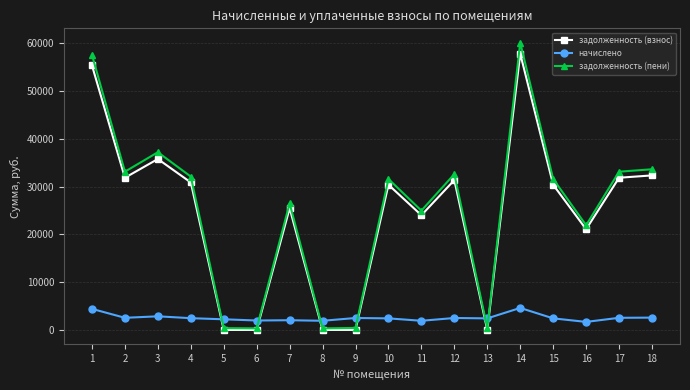

At how many categories does at least one series exceed 25589?

11